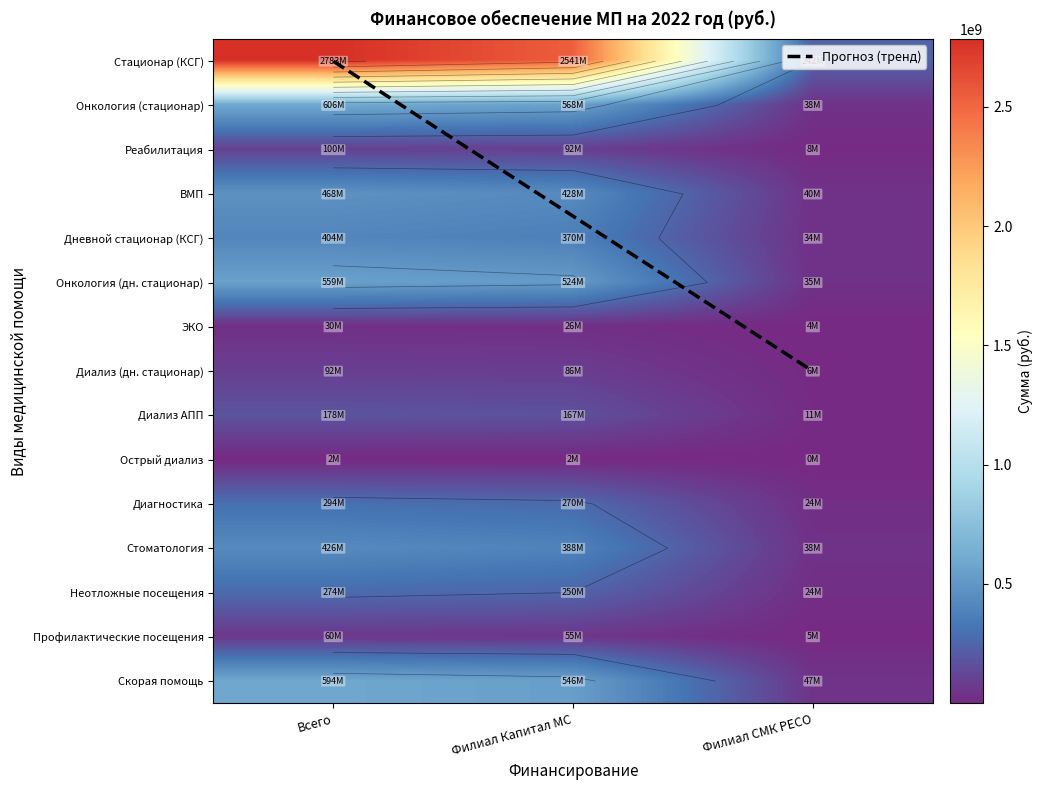

Where does the Стационар (КСГ) series first go above 2541463747?

Всего